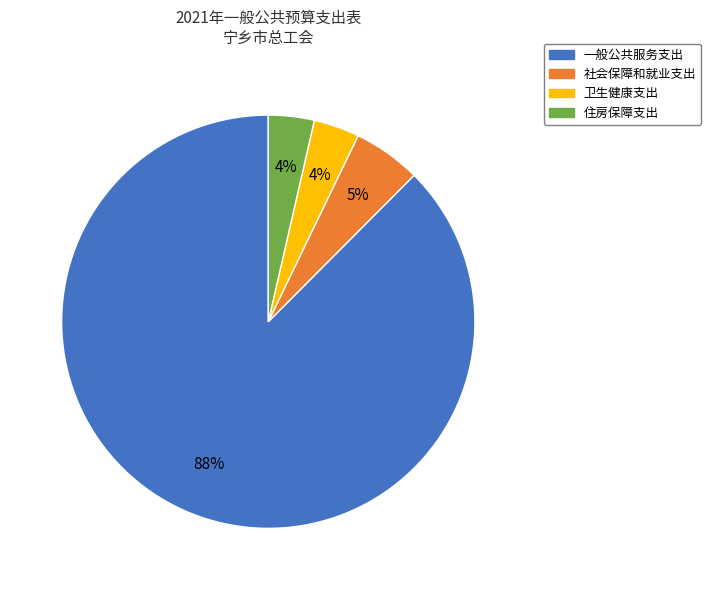

Do 一般公共服务支出 and 卫生健康支出 together represent more than half of the pie?

Yes